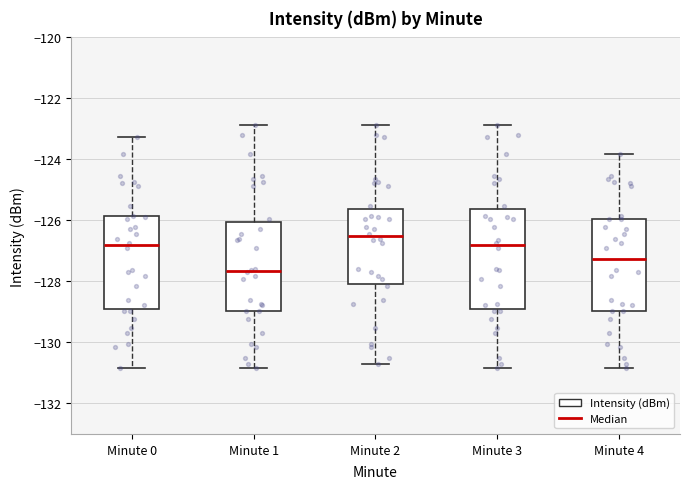

Reading left to right, transcribe this box plot: for each box, give where its median line is, the range the box spans, and where its two whiskers end, as read against the y-axis. The values are not printed on the chart, so give them approximately, as read against the axis.

Minute 0: median -126.8, box -129.0 to -125.8, whiskers -130.8 to -123.2
Minute 1: median -127.6, box -129.0 to -126.0, whiskers -130.8 to -122.8
Minute 2: median -126.6, box -128.0 to -125.6, whiskers -130.6 to -122.8
Minute 3: median -126.8, box -129.0 to -125.6, whiskers -130.8 to -122.8
Minute 4: median -127.2, box -129.0 to -126.0, whiskers -130.8 to -123.8